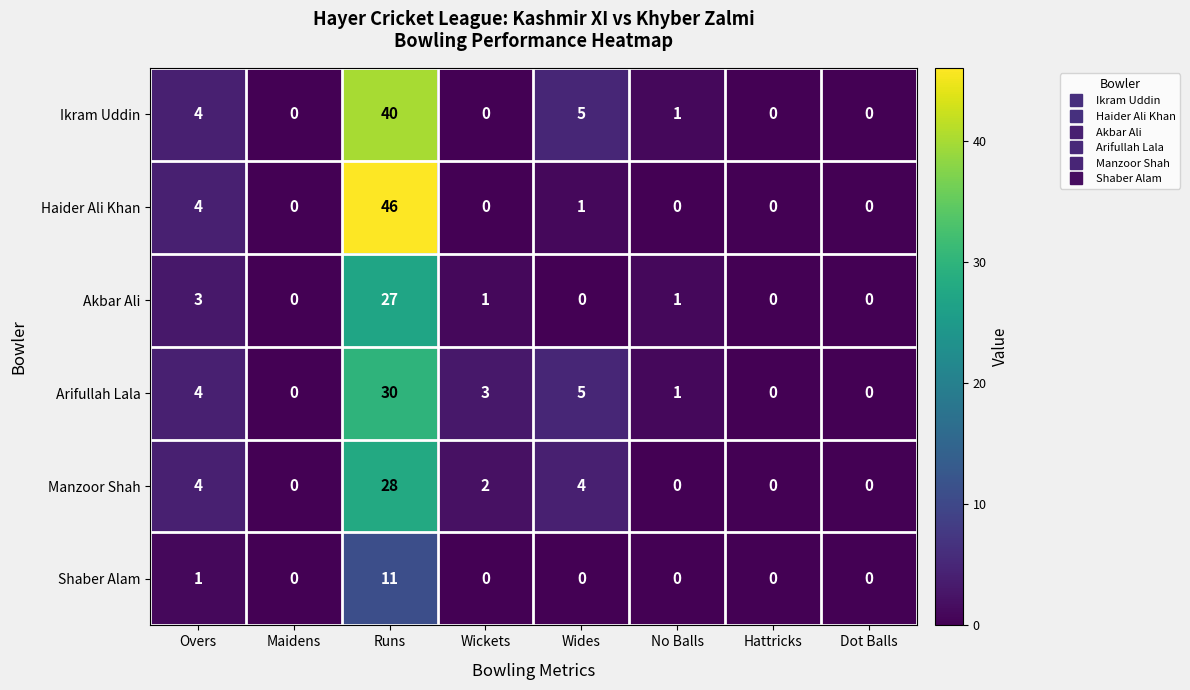

What is the average value of the Manzoor Shah series?

5